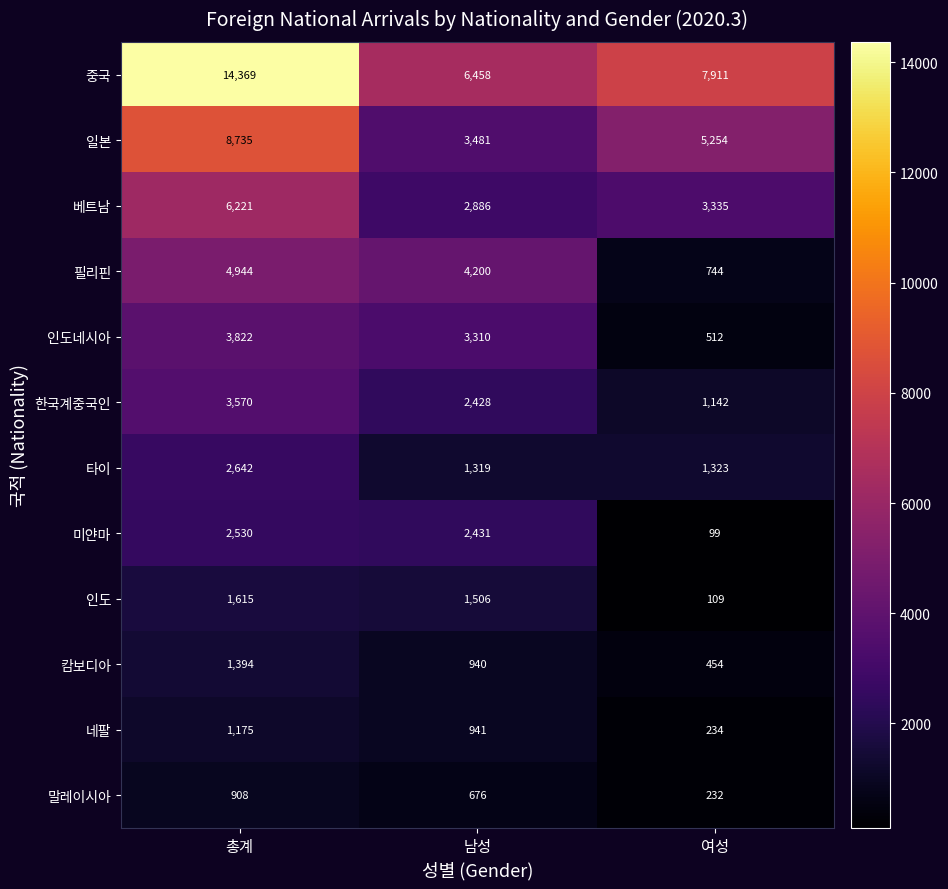

The 인도네시아 series shows 4345 at 남성. True or false?

False